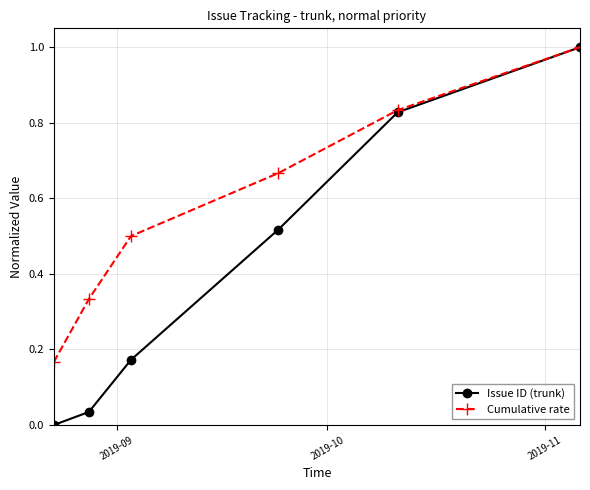

At how many categories does at least one series exceed 0?

6